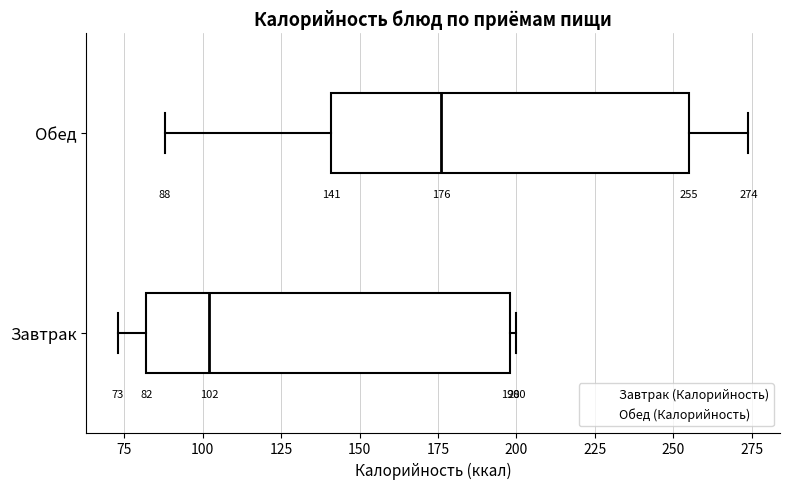

Which box's median line is the furthest to the left?

Завтрак